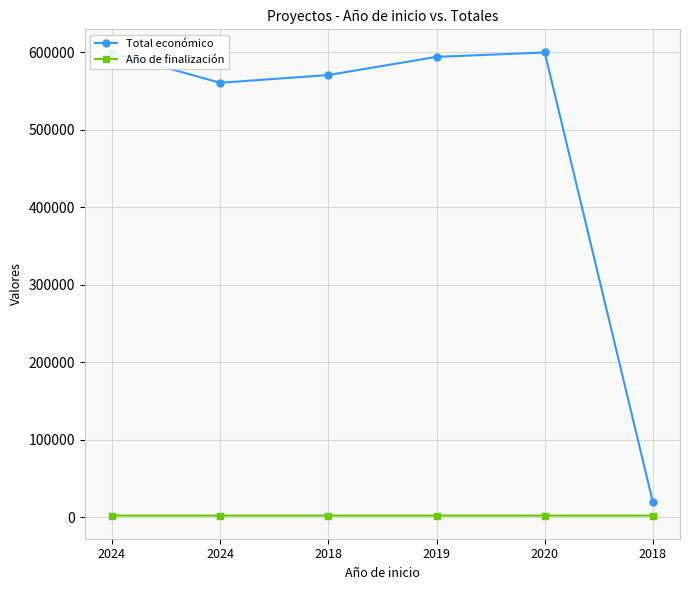

How many lines are shown in the chart?

2